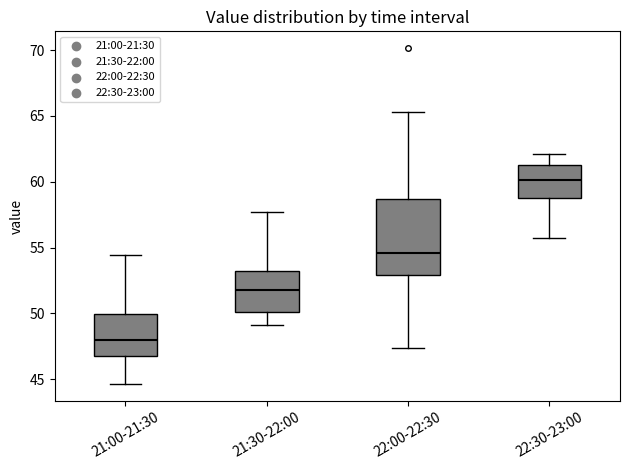

Reading left to right, read every box against the y-axis: the position of its median line, the range the box covers, and the ends of its whiskers. The values are not printed on the chart, so give them approximately, as read against the axis.

21:00-21:30: median 48.0, box 47.0 to 50.0, whiskers 44.5 to 54.5
21:30-22:00: median 52.0, box 50.0 to 53.0, whiskers 49.0 to 57.5
22:00-22:30: median 54.5, box 53.0 to 58.5, whiskers 47.5 to 65.5
22:30-23:00: median 60.0, box 59.0 to 61.5, whiskers 55.5 to 62.0